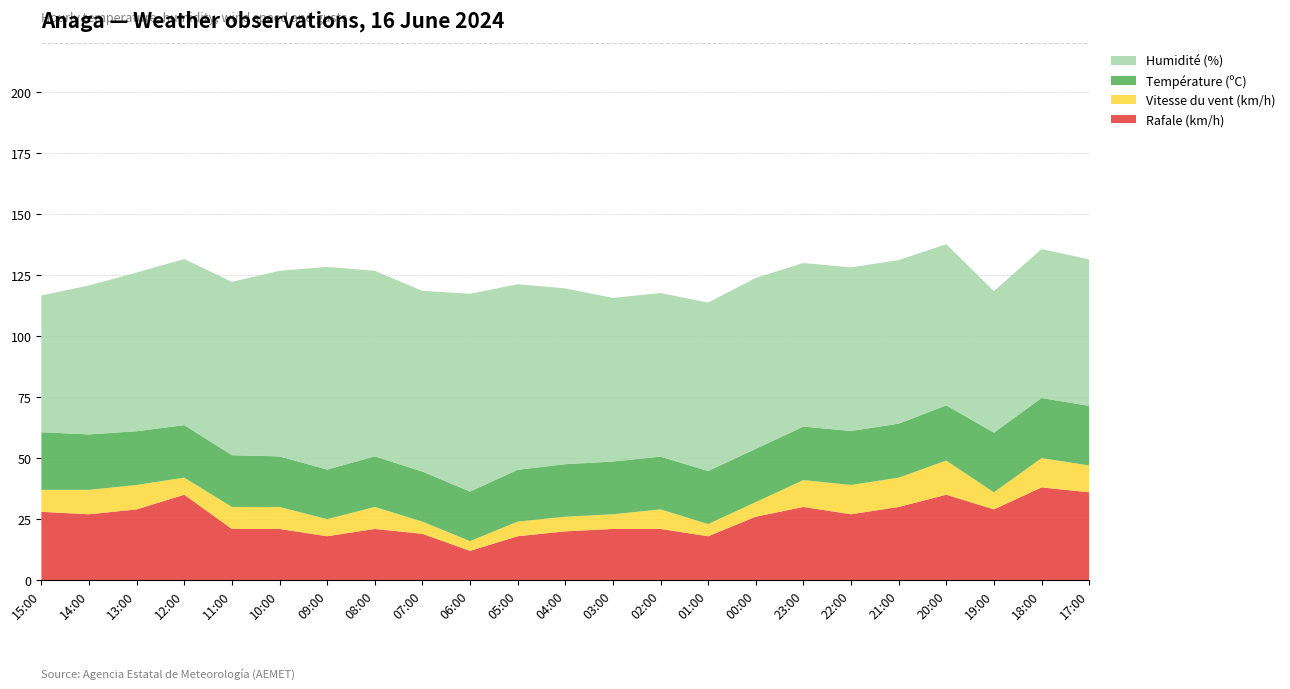

Reading left to right, list all the values displayed in this chart.

Température (ºC): 15:00=23.6	14:00=22.7	13:00=22.0	12:00=21.5	11:00=21.2	10:00=20.7	09:00=20.3	08:00=20.7	07:00=20.5	06:00=20.3	05:00=21.2	04:00=21.5	03:00=21.6	02:00=21.6	01:00=21.7	00:00=21.8	23:00=21.9	22:00=22.1	21:00=22.1	20:00=22.6	19:00=24.4	18:00=24.6	17:00=24.4
Humidité (%): 15:00=56.0	14:00=61.0	13:00=65.0	12:00=68.0	11:00=71.0	10:00=76.0	09:00=83.0	08:00=76.0	07:00=74.0	06:00=81.0	05:00=76.0	04:00=72.0	03:00=67.0	02:00=67.0	01:00=69.0	00:00=70.0	23:00=67.0	22:00=67.0	21:00=67.0	20:00=66.0	19:00=58.0	18:00=61.0	17:00=60.0
Vitesse du vent (km/h): 15:00=9.0	14:00=10.0	13:00=10.0	12:00=7.0	11:00=9.0	10:00=9.0	09:00=7.0	08:00=9.0	07:00=5.0	06:00=4.0	05:00=6.0	04:00=6.0	03:00=6.0	02:00=8.0	01:00=5.0	00:00=6.0	23:00=11.0	22:00=12.0	21:00=12.0	20:00=14.0	19:00=7.0	18:00=12.0	17:00=11.0
Rafale (km/h): 15:00=28.0	14:00=27.0	13:00=29.0	12:00=35.0	11:00=21.0	10:00=21.0	09:00=18.0	08:00=21.0	07:00=19.0	06:00=12.0	05:00=18.0	04:00=20.0	03:00=21.0	02:00=21.0	01:00=18.0	00:00=26.0	23:00=30.0	22:00=27.0	21:00=30.0	20:00=35.0	19:00=29.0	18:00=38.0	17:00=36.0